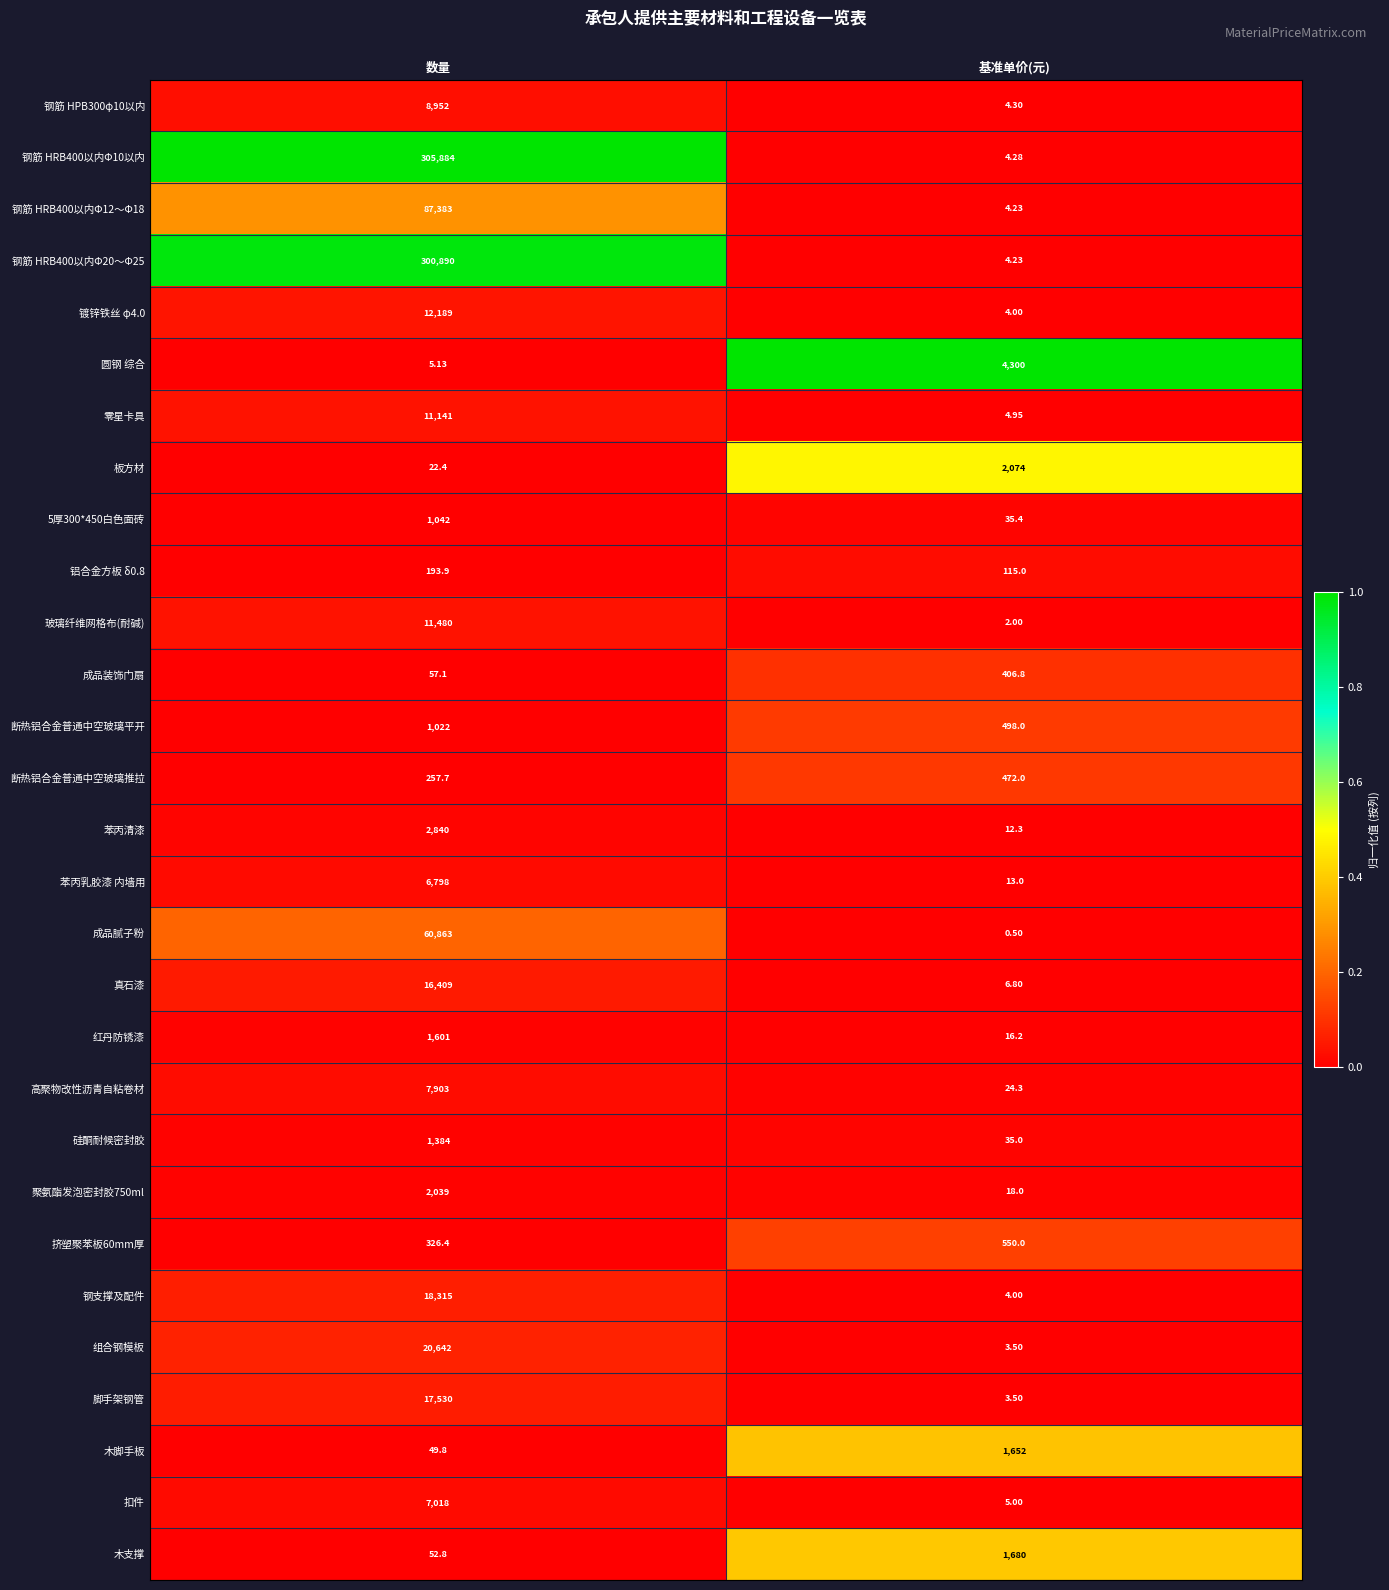

Rank the categories by 高聚物改性沥青自粘卷材 value from highest to lowest.

数量, 基准单价(元)